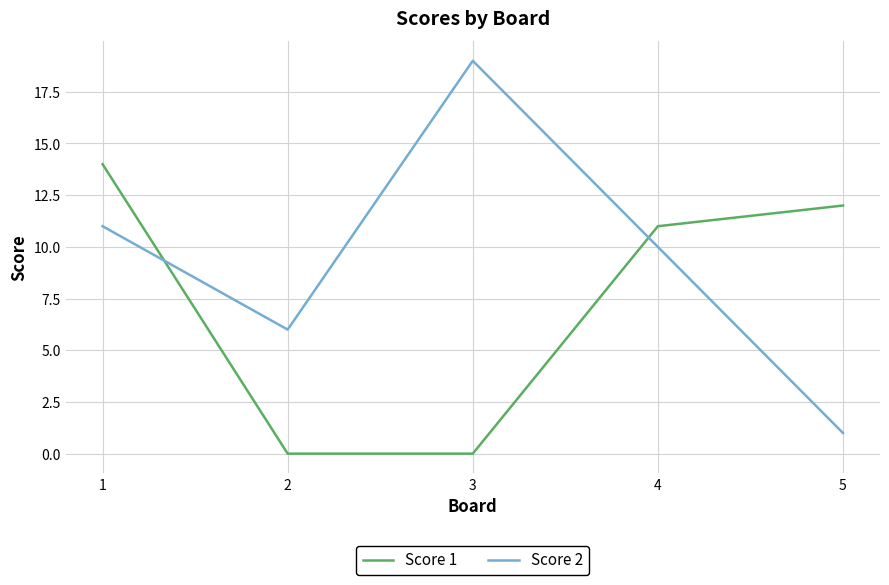

What is the difference between the Score 2 values at 1 and 5?

10